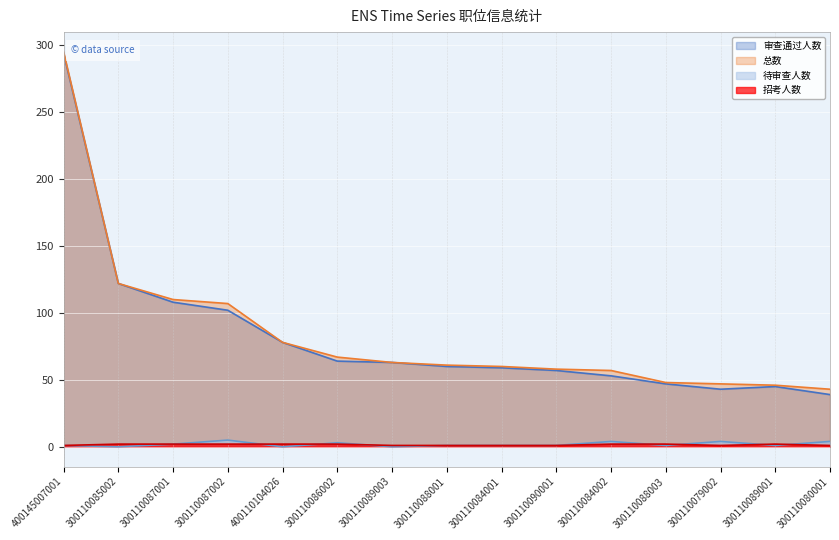

Is the value of 待审查人数 at 300110084001 greater than the value of 总数 at 300110084001?

No